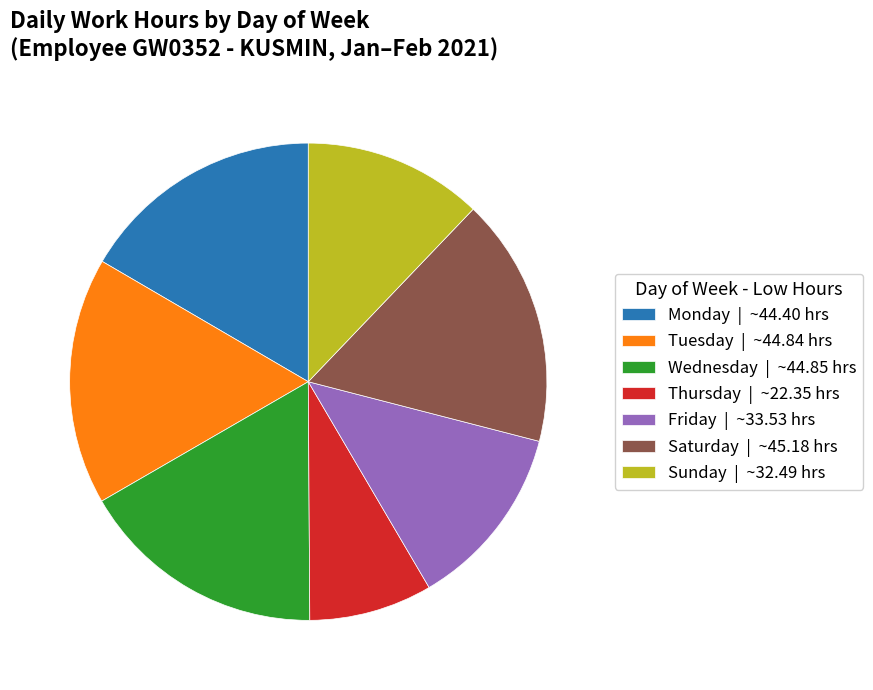

What is the ratio of the value at Sunday | ~32.49 hrs to the value at Thursday | ~22.35 hrs?

1.5